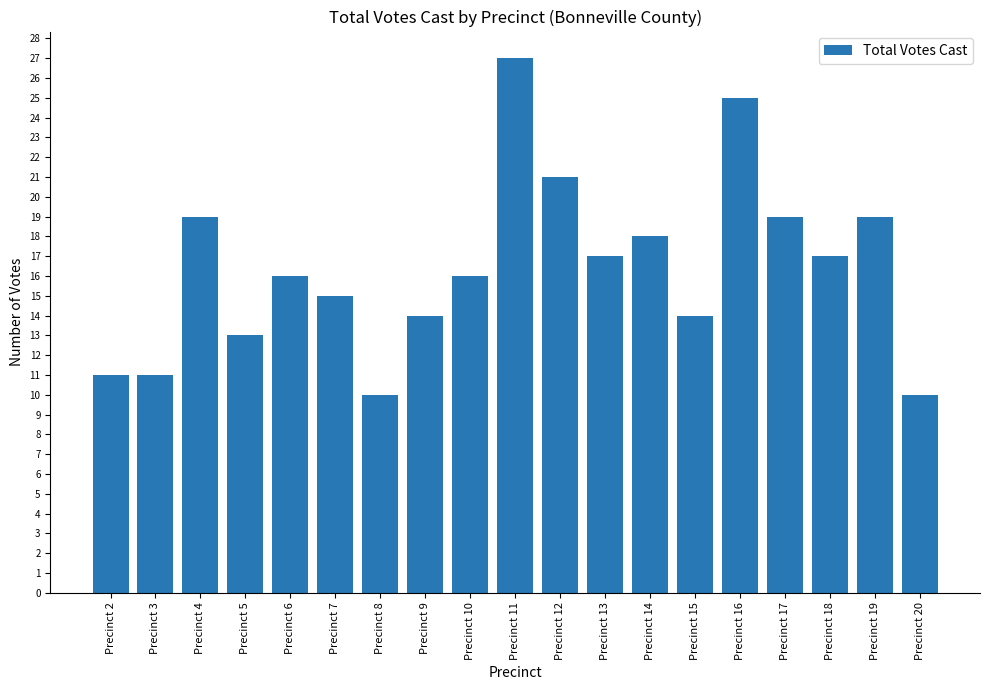

What is the sum of the values at Precinct 12 and Precinct 13?

38